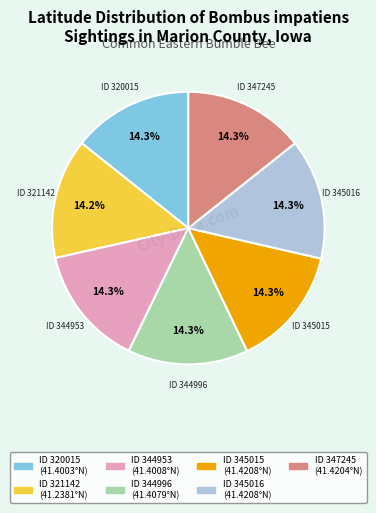

Does any single category account for the majority?

No